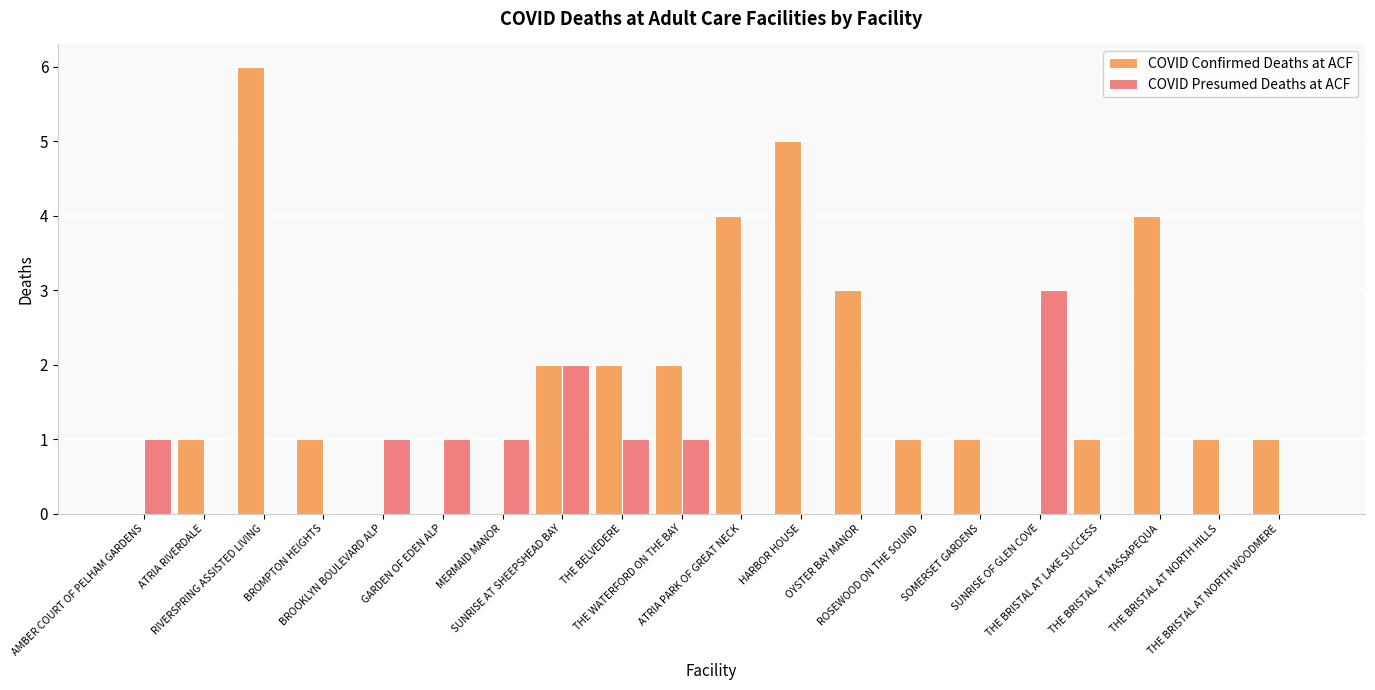

Which series has the largest total across all categories?

COVID Confirmed Deaths at ACF